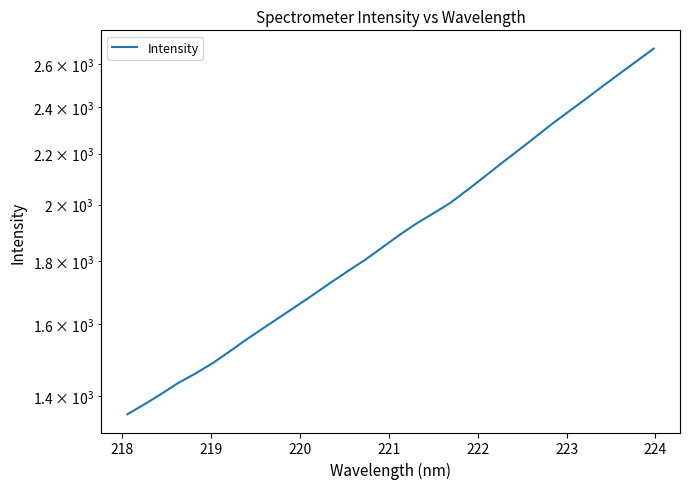

What is the difference between the maximum and minimum values?

1324.5